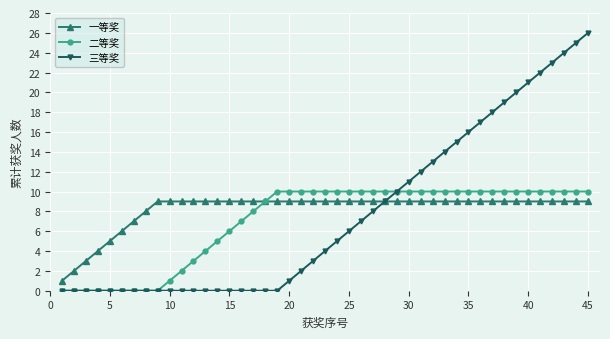

How many categories are shown in the chart?

45